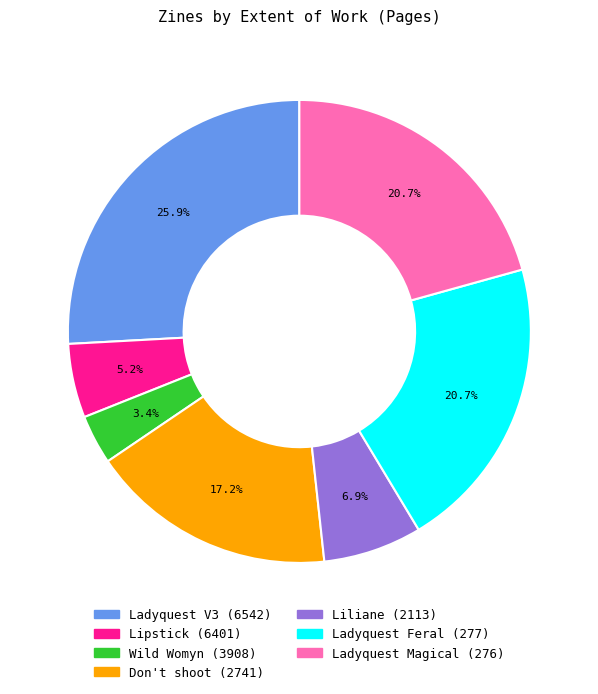

Between Liliane (2113) and Wild Womyn (3908), which is larger?

Liliane (2113)